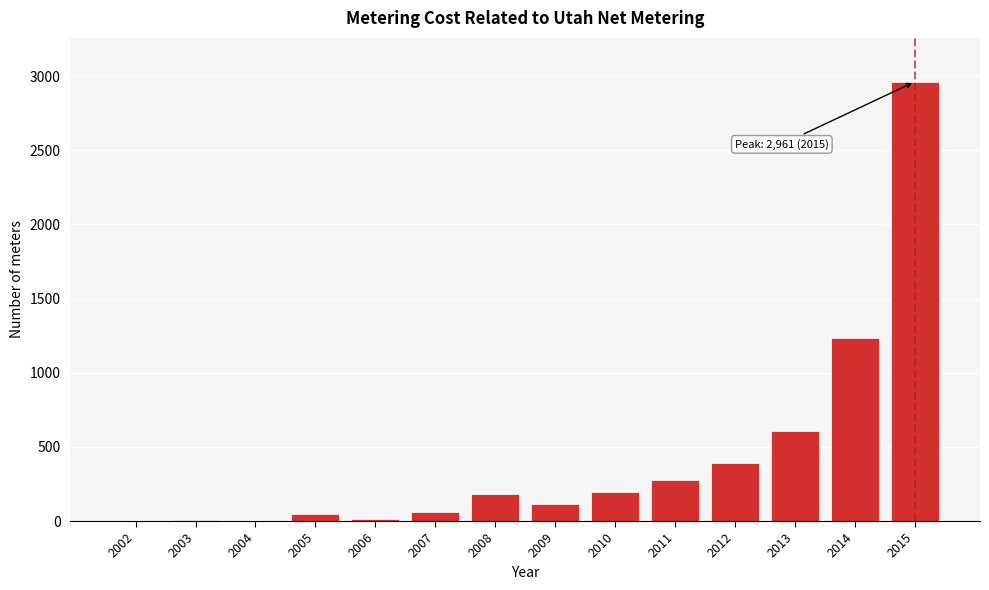

What is the sum of all values?

6092